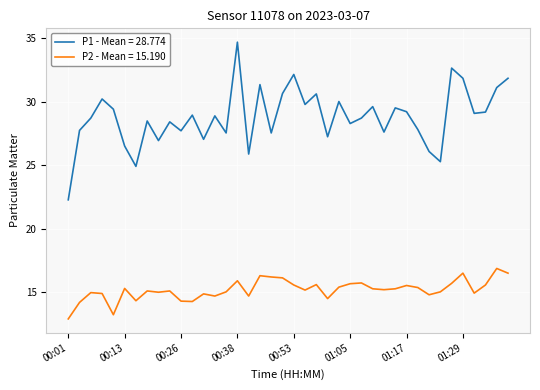

List the series in order of their peak value, lowest first.

P2 - Mean = 15.190, P1 - Mean = 28.774